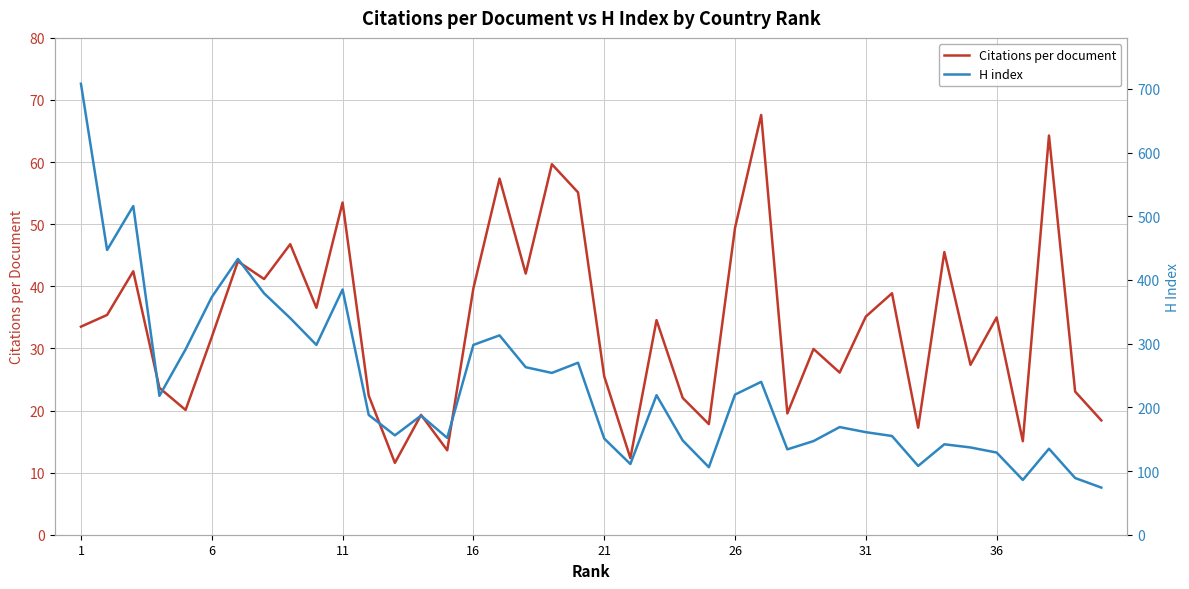

What is the minimum value shown in the chart?

11.6